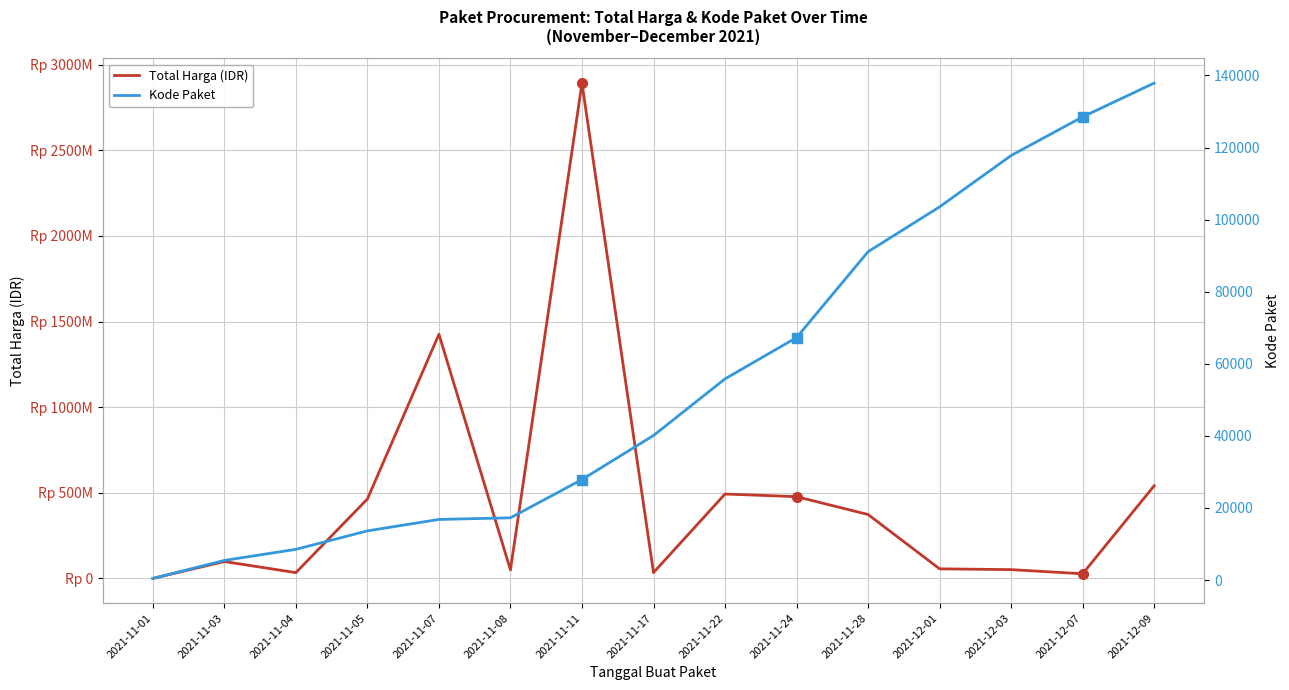

Where is the first local maximum for Total Harga (IDR)?

2021-11-03